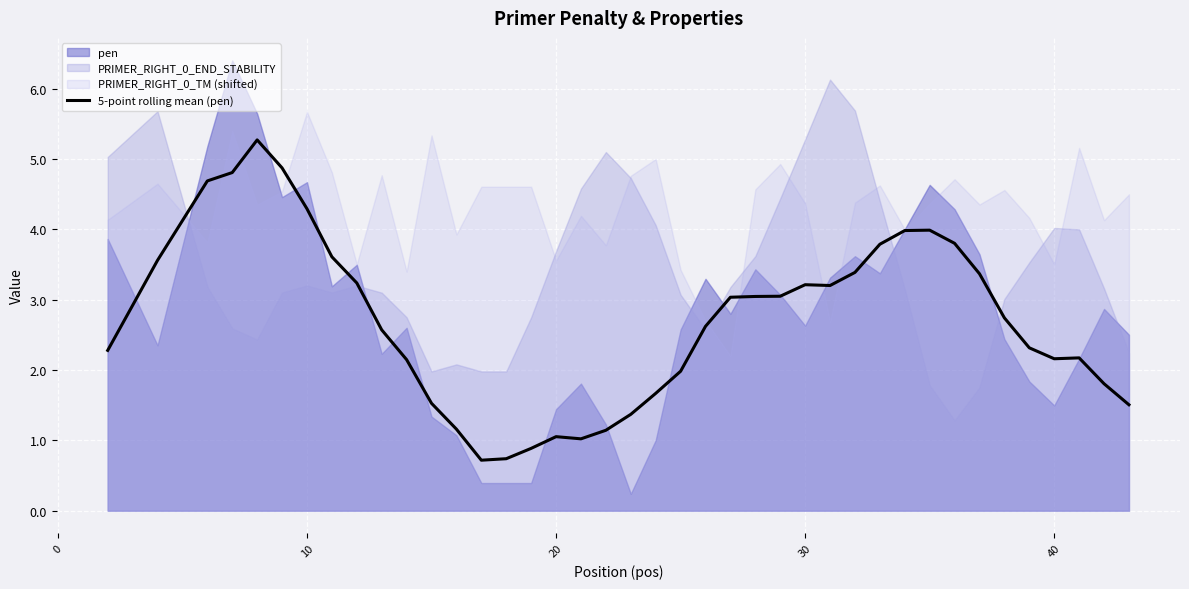

How many points are higher than both their immediate neighbors (excluding endpoints)?

5